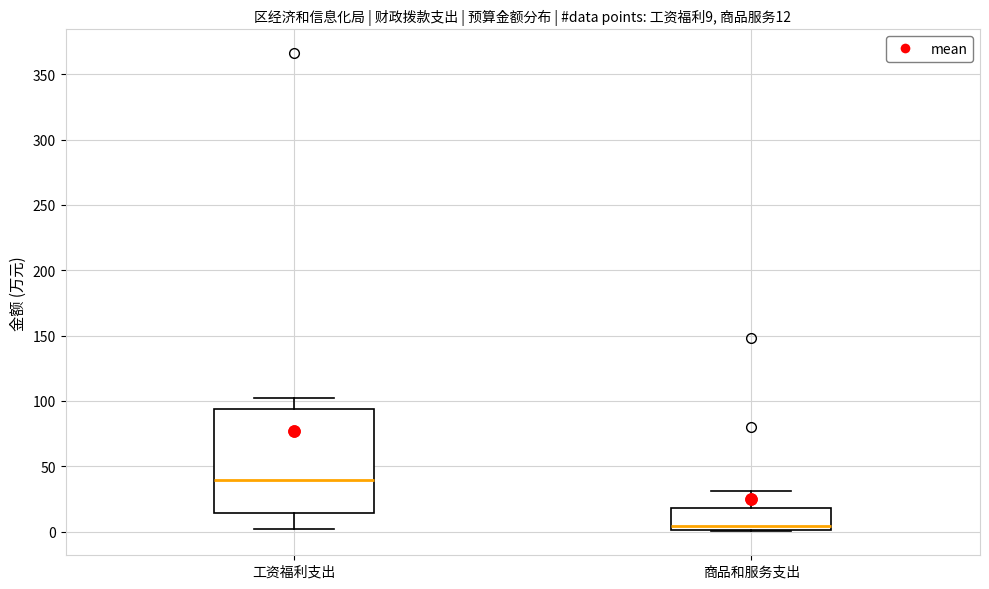

Comparing the boxes themselves (not the whiskers), which one is the tallest?

工资福利支出